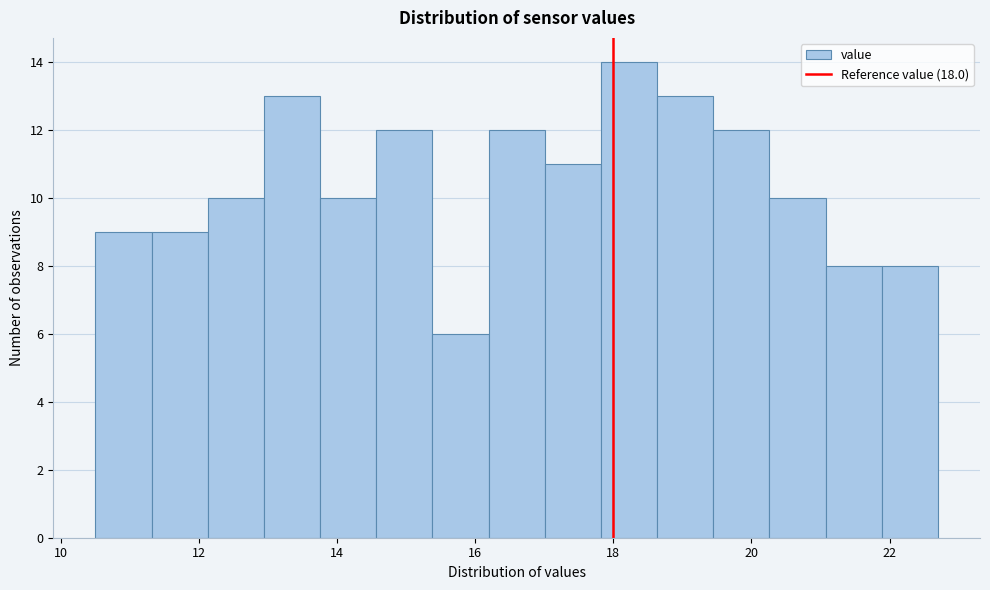

Reading left to right, transcribe this chart: for each bar, give the range it covers on the x-axis and its height. Neither the bar edges nor the heights are printed on the chart, so give them approximately, as read against the axes.

10.6 to 11.4: 9
11.4 to 12.2: 9
12.2 to 13.0: 10
13.0 to 13.8: 13
13.8 to 14.6: 10
14.6 to 15.4: 12
15.4 to 16.2: 6
16.2 to 17.0: 12
17.0 to 17.8: 11
17.8 to 18.6: 14
18.6 to 19.4: 13
19.4 to 20.2: 12
20.2 to 21.0: 10
21.0 to 21.8: 8
21.8 to 22.8: 8